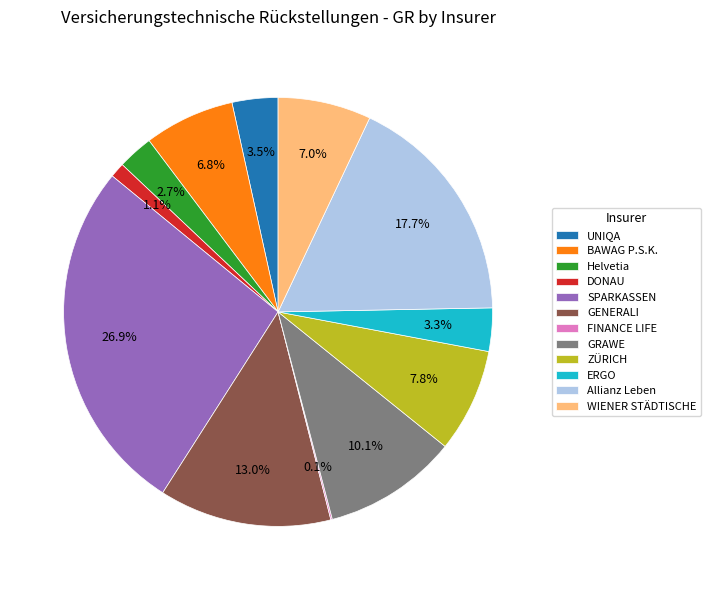

Which has a higher value, Allianz Leben or DONAU?

Allianz Leben